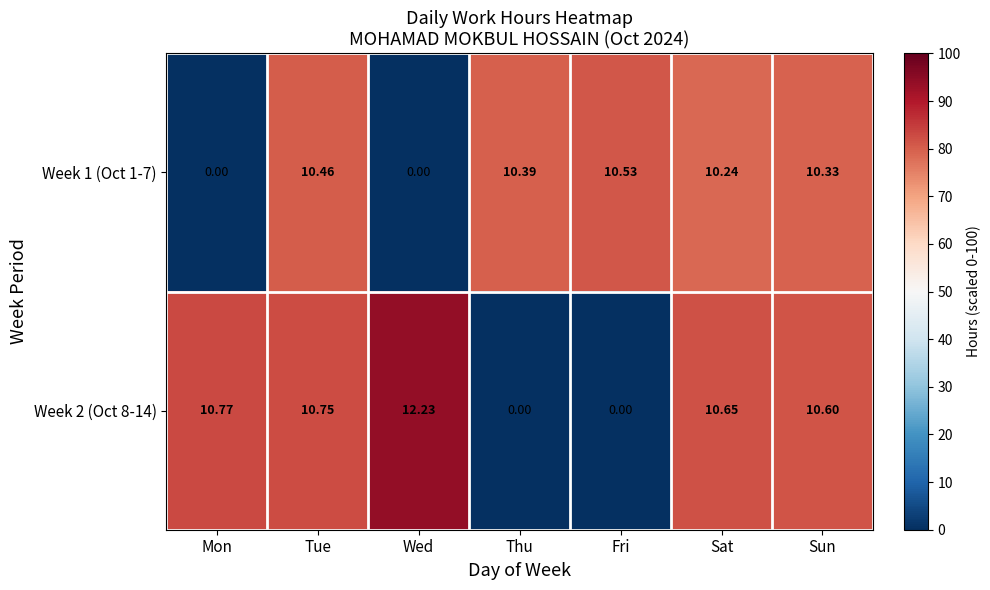

At which label is Week 2 (Oct 8-14) closest to 6?

Sun